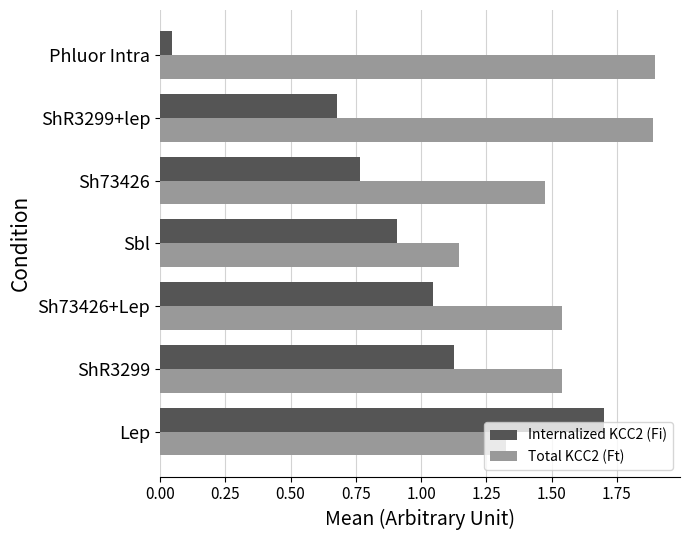

What is the total value across all series at Lep?

3.0